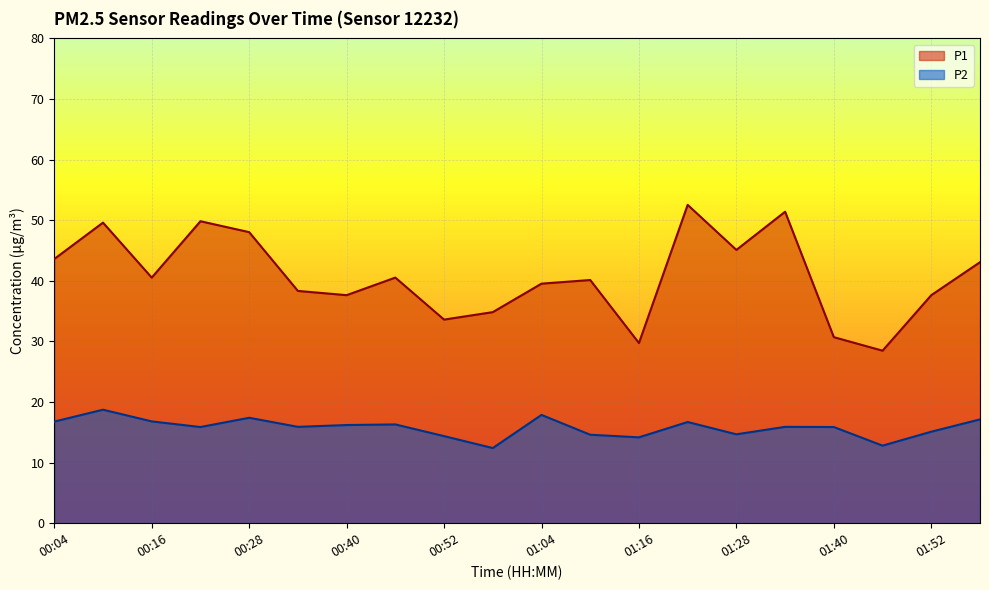

What is the difference between the maximum and minimum values in the P2 series?

6.3